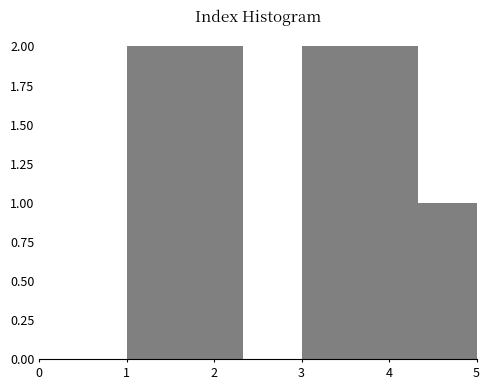

Reading left to right, list every bar in this chart as the range it spans on the x-axis followed by its height. Neither the bar edges nor the heights are printed on the chart, so give them approximately, as read against the axes.

1.0 to 1.7: 2
1.7 to 2.3: 2
2.3 to 3.0: 0
3.0 to 3.7: 2
3.7 to 4.3: 2
4.3 to 5.0: 1